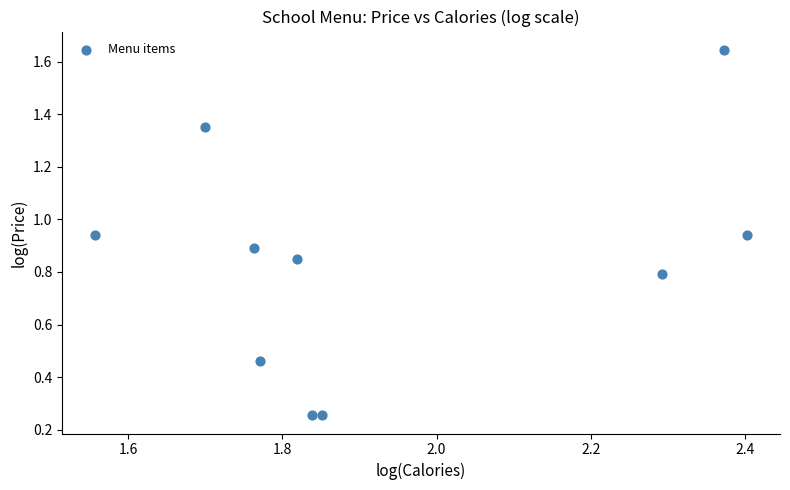

What is the average X value?

1.9